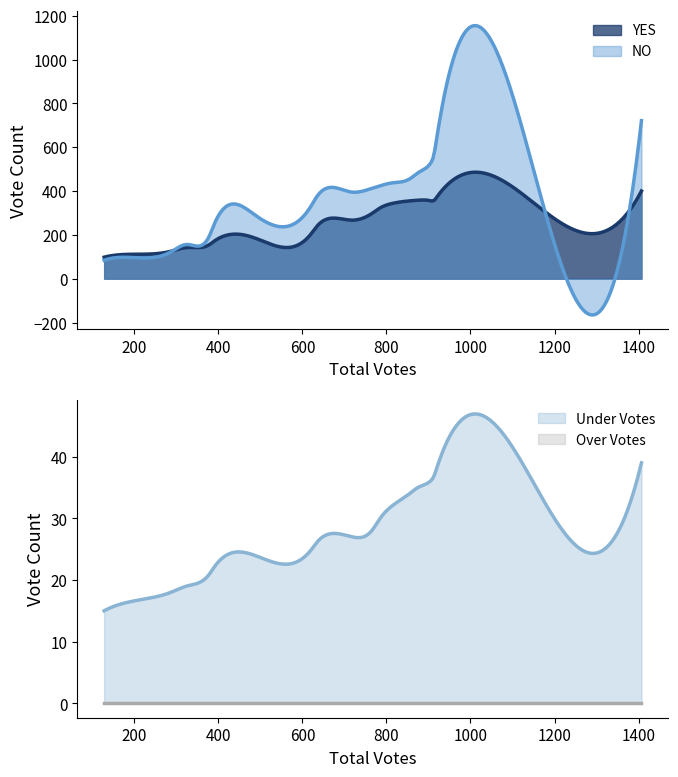

What is the value of the YES point at the 11th from the left?

132